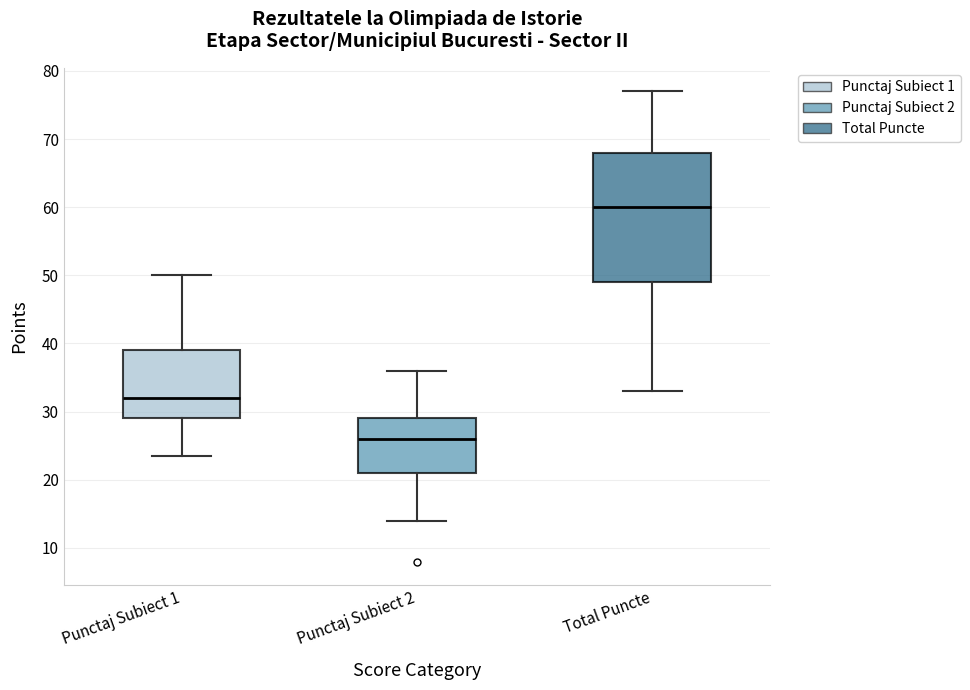

Reading left to right, read every box against the y-axis: the position of its median line, the range the box covers, and the ends of its whiskers. The values are not printed on the chart, so give them approximately, as read against the axis.

Punctaj Subiect 1: median 32, box 29 to 39, whiskers 24 to 50
Punctaj Subiect 2: median 26, box 21 to 29, whiskers 14 to 36
Total Puncte: median 60, box 49 to 68, whiskers 33 to 77